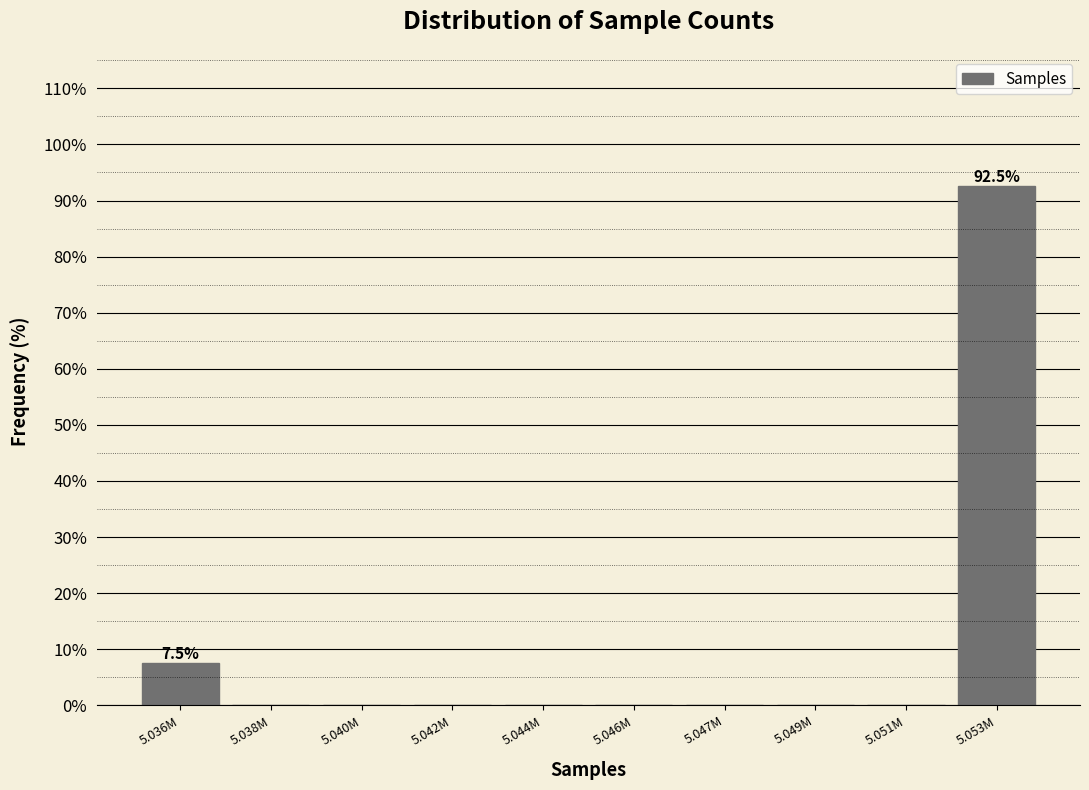

Reading left to right, what are all the values shown in this chart?

5.036M=7.5	5.038M=0.0	5.040M=0.0	5.042M=0.0	5.044M=0.0	5.046M=0.0	5.047M=0.0	5.049M=0.0	5.051M=0.0	5.053M=92.5